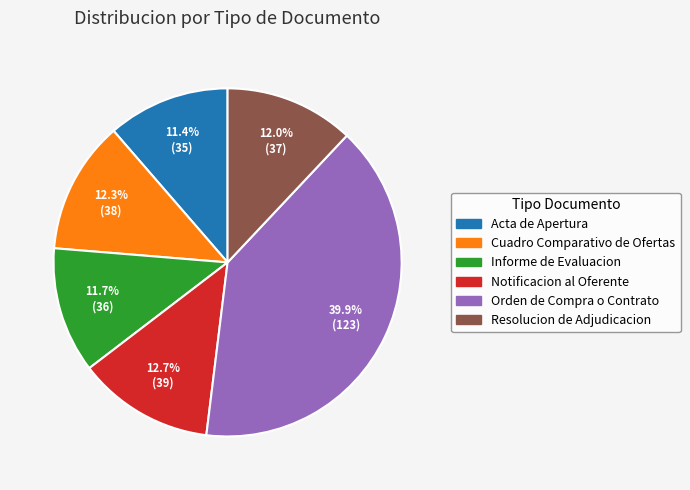

Approximately how many times larger is the value at Cuadro Comparativo de Ofertas compared to Resolucion de Adjudicacion?

1.0